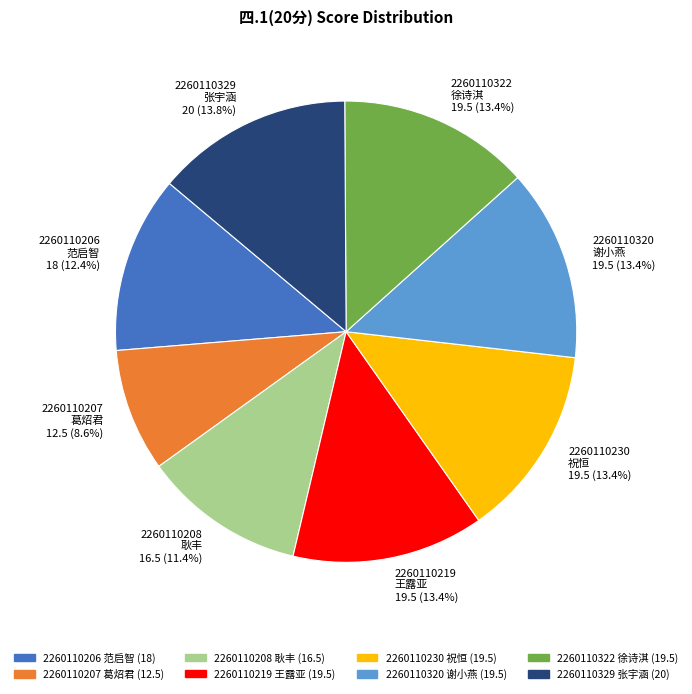

Does 2260110322 徐诗淇 represent more than half of the total?

No